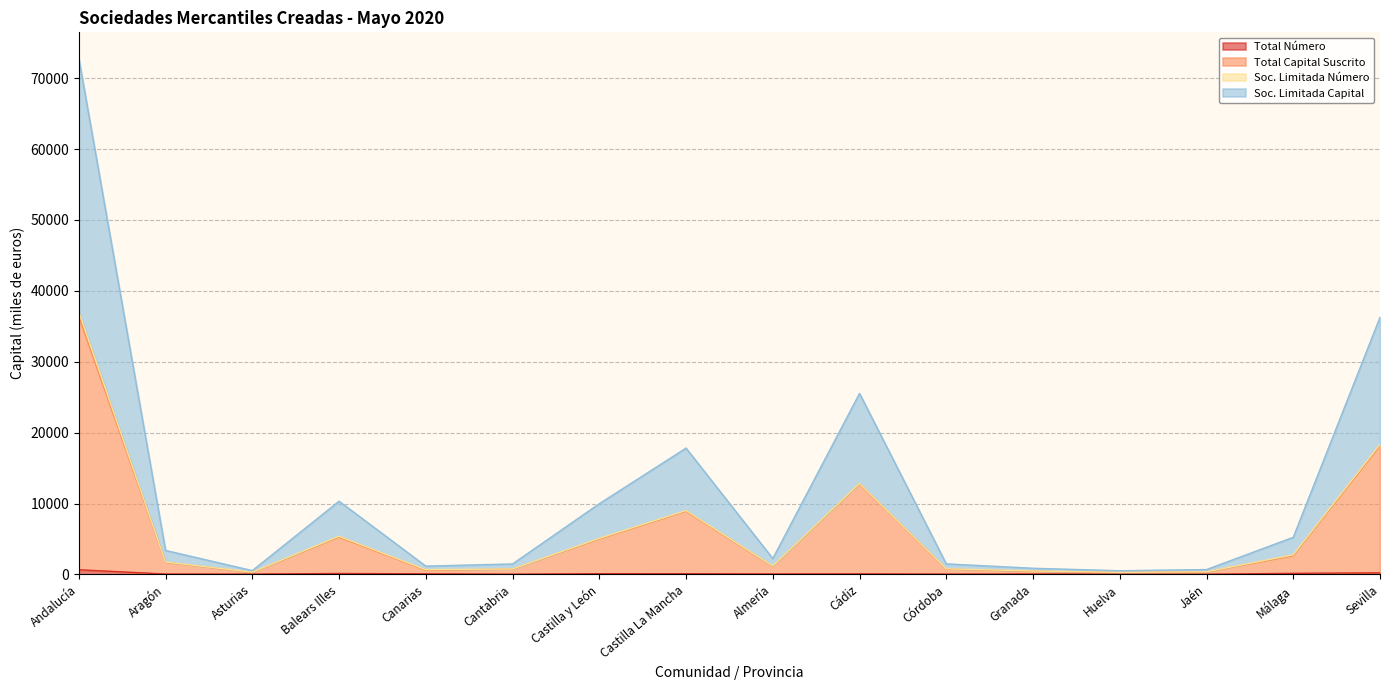

How many values in the Total Capital Suscrito series exceed 1691?

7